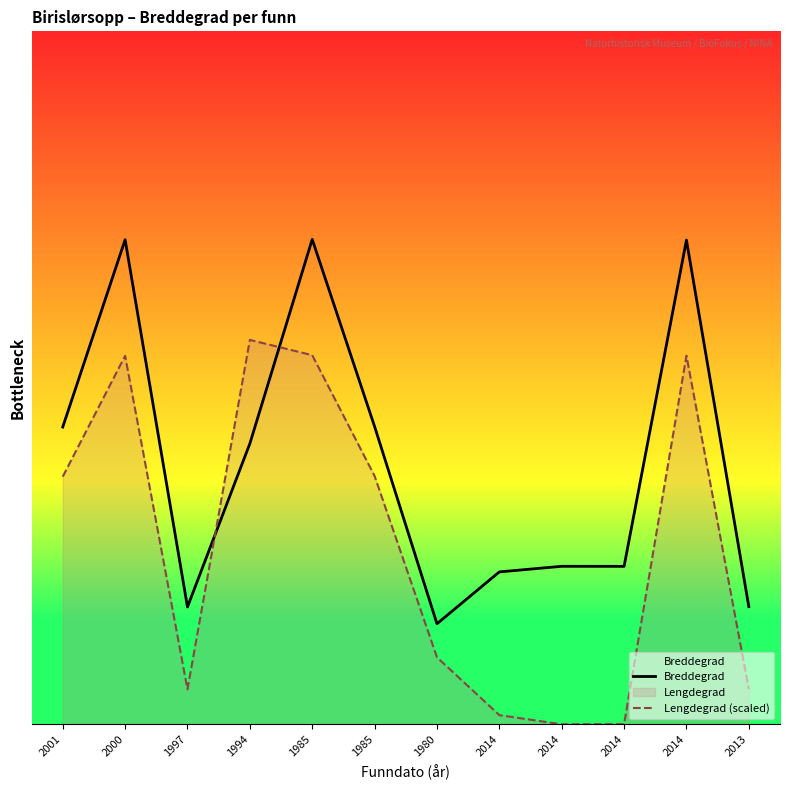

At how many categories does at least one series exceed 59?

12